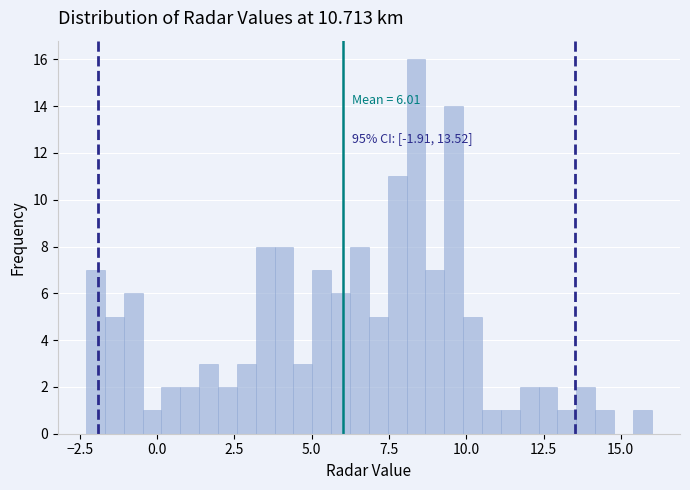

Around what value on the x-axis is the tallest bar? Give the approximate position of its centre, as read against the axis.

8.5